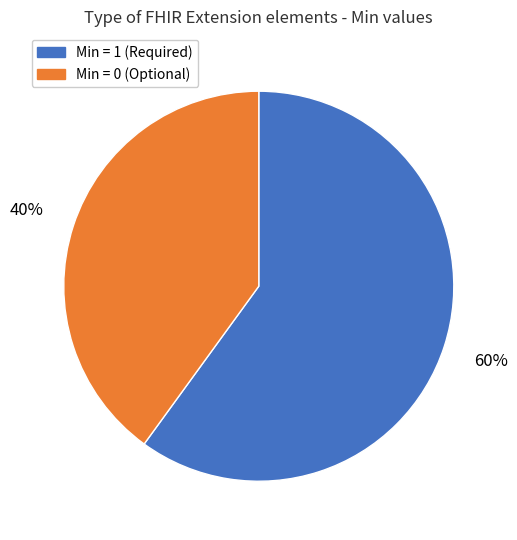

Is there a majority slice in this chart?

Yes